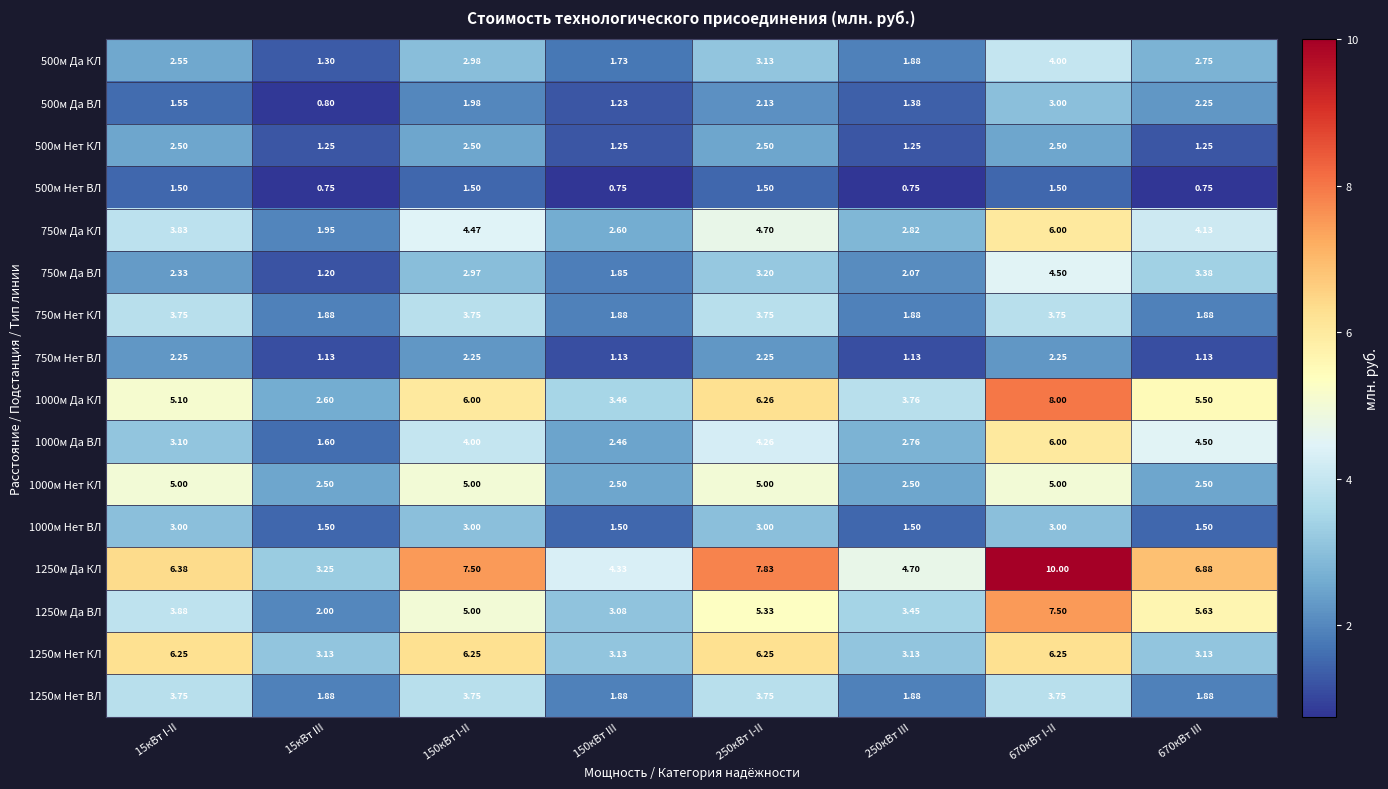

Is the value of 500м Да КЛ at 250кВт III greater than the value of 750м Да ВЛ at 150кВт I-II?

No